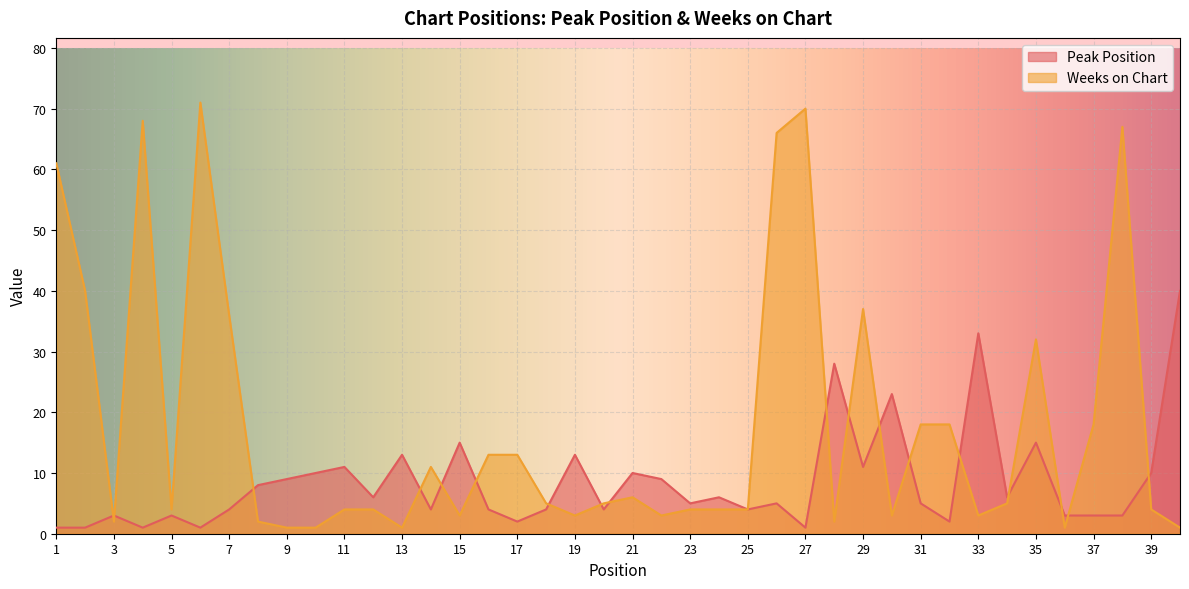

Count the number of data series in this chart.

2